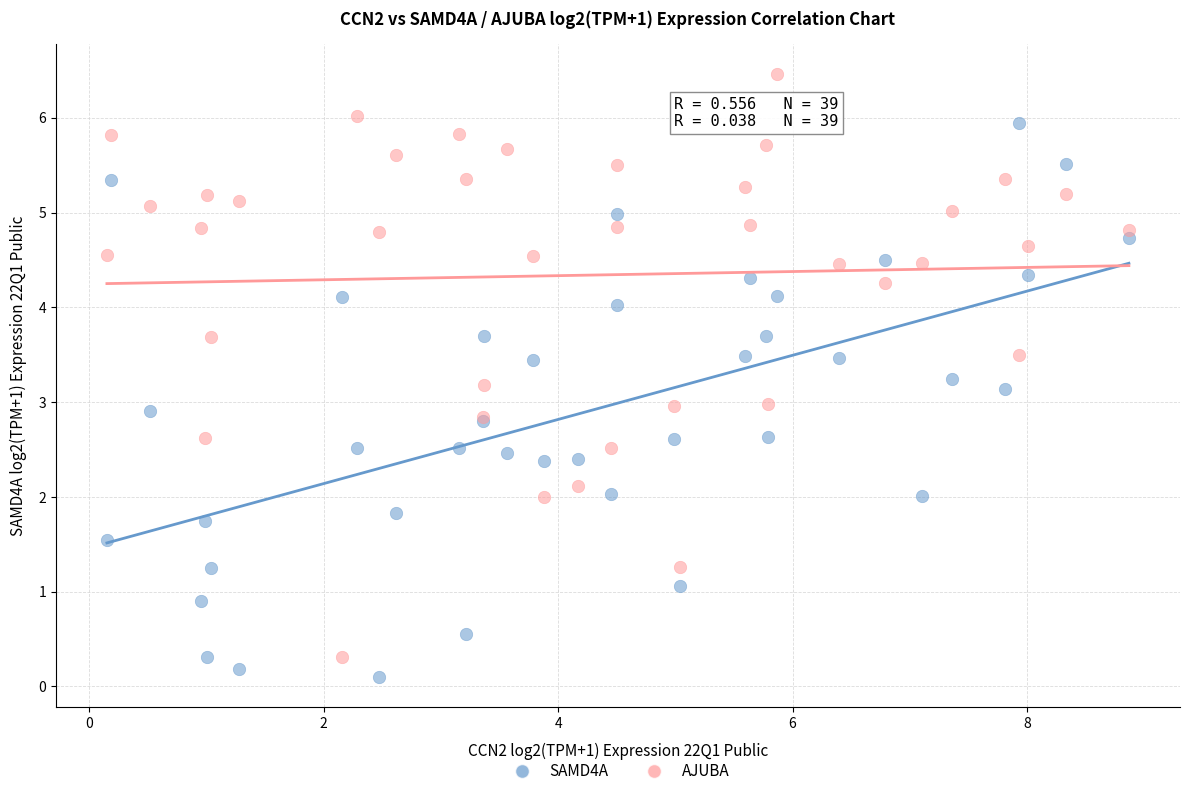

Which series has the widest spread of Y values?

AJUBA